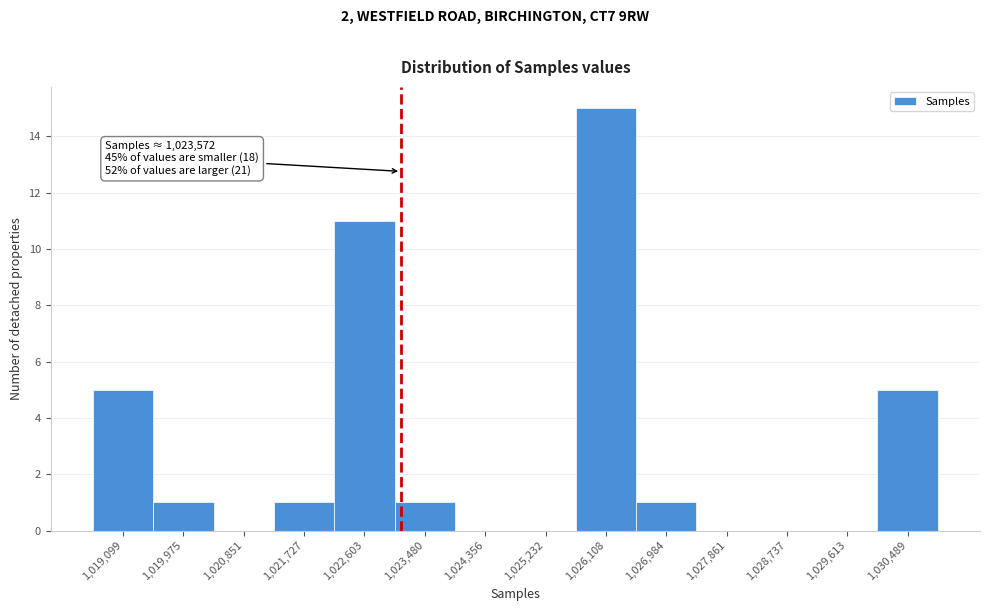

Reading left to right, what are all the values shown in this chart?

1,019,099=5	1,019,975=1	1,020,851=0	1,021,727=1	1,022,603=11	1,023,480=1	1,024,356=0	1,025,232=0	1,026,108=15	1,026,984=1	1,027,861=0	1,028,737=0	1,029,613=0	1,030,489=5